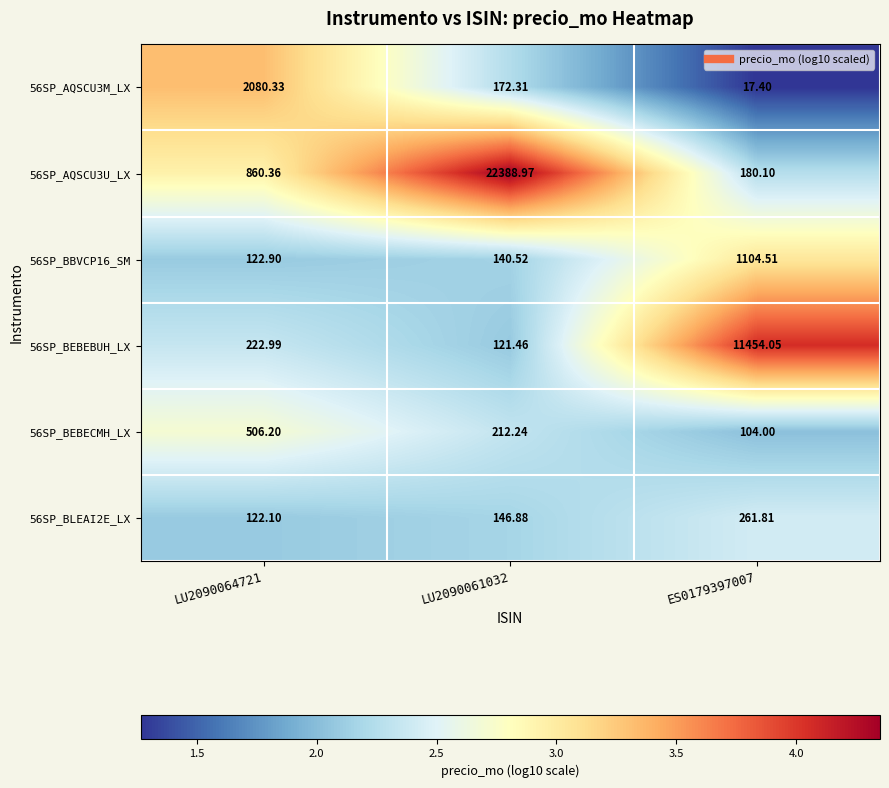

Is the value of 56SP_BEBECMH_LX at LU2090064721 greater than the value of 56SP_BBVCP16_SM at ES0179397007?

No